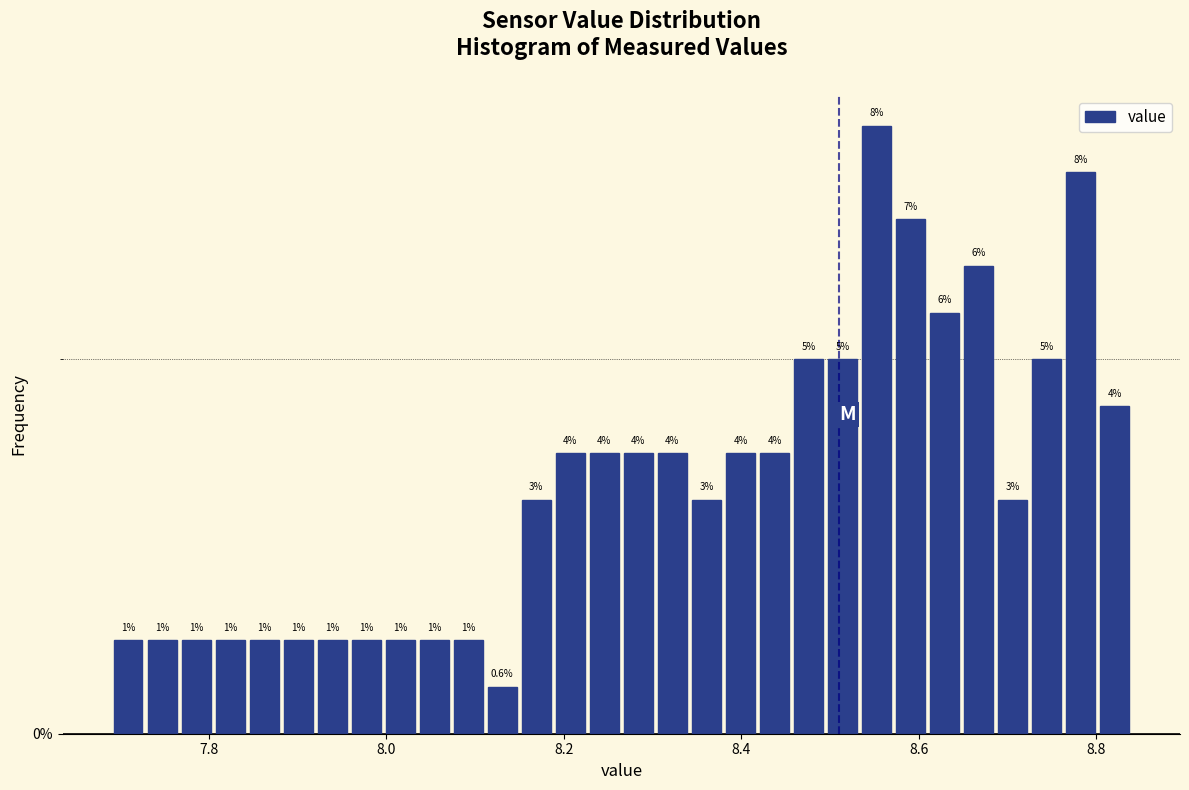

Around what value on the x-axis is the tallest bar? Give the approximate position of its centre, as read against the axis.

8.56